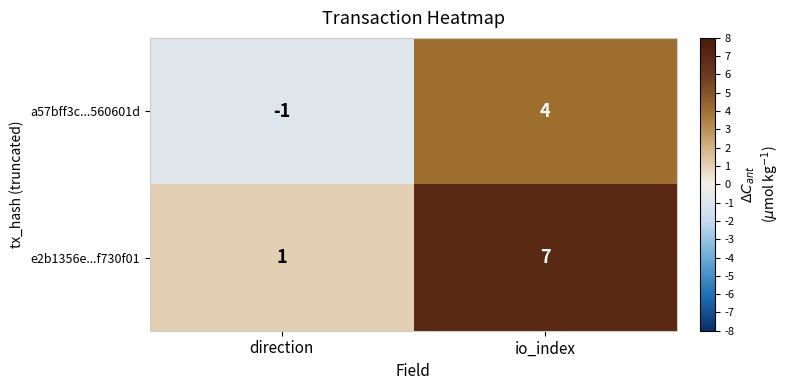

What is the difference between the a57bff3c...560601d values at io_index and direction?

5